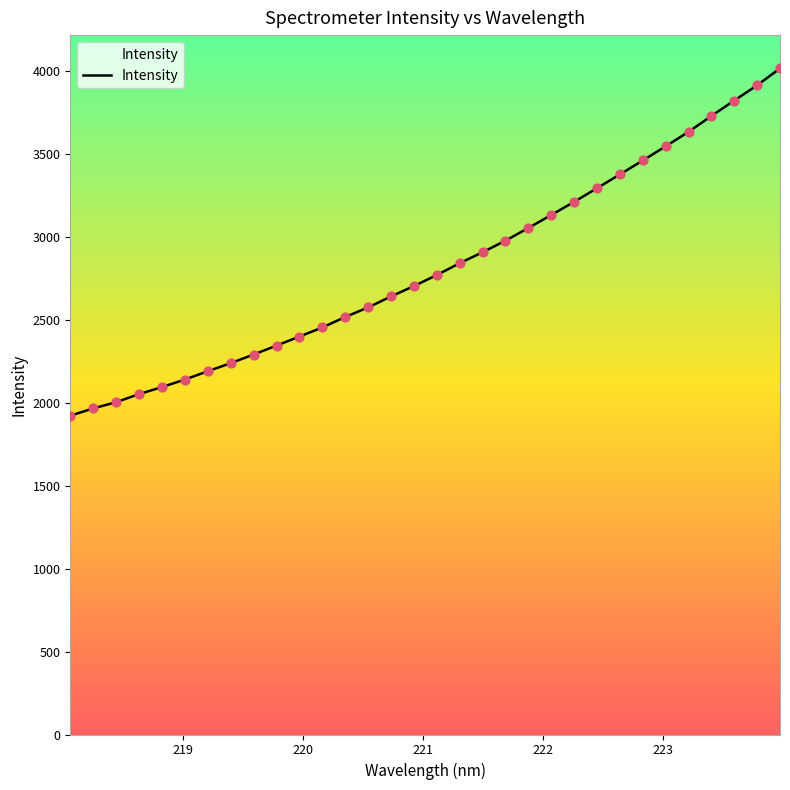

What is the greatest value displayed?

4017.8